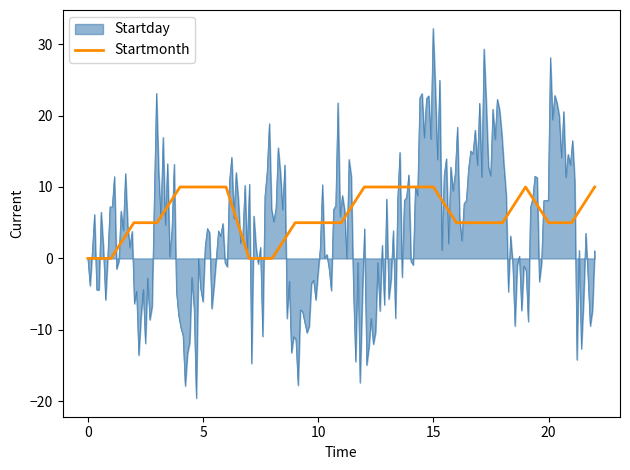

How many data points does each series have?

23